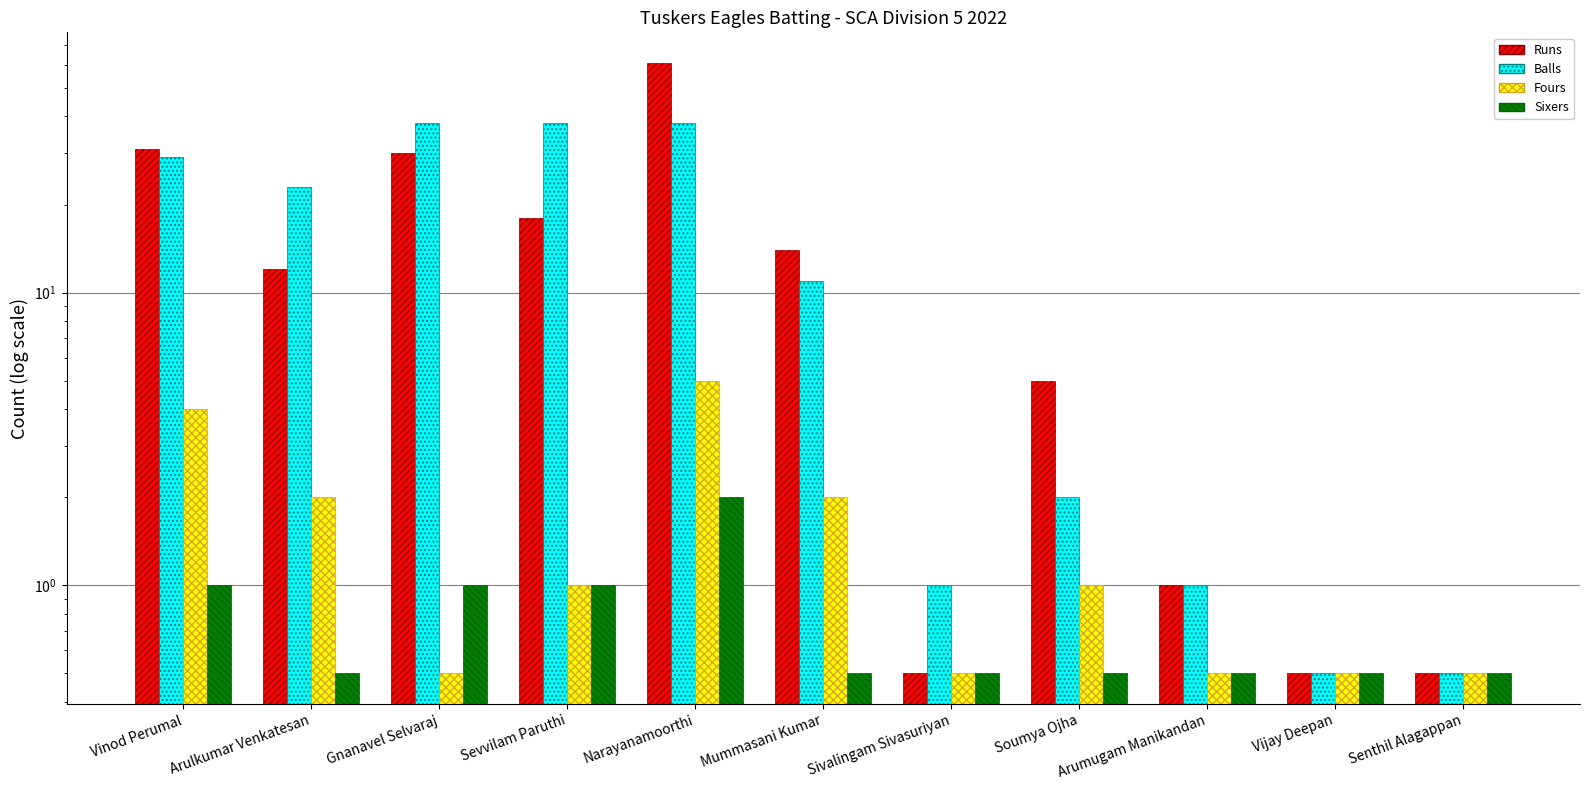

Count the Sixers values in the range 0 to 1.

10